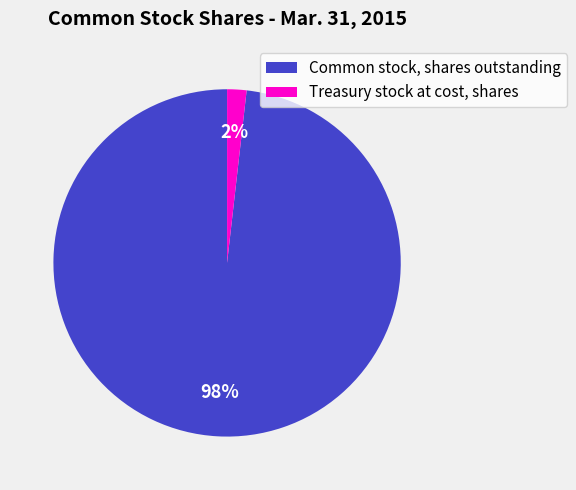

True or false: Treasury stock at cost, shares accounts for 10% of the total.

False